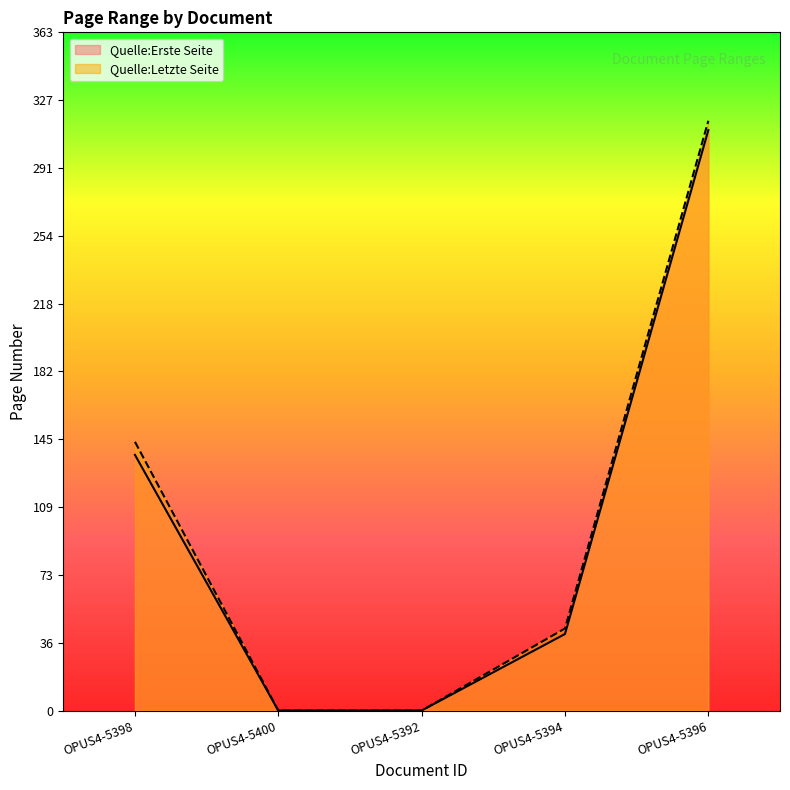

What are all the series names shown in the legend?

Quelle:Erste Seite, Quelle:Letzte Seite